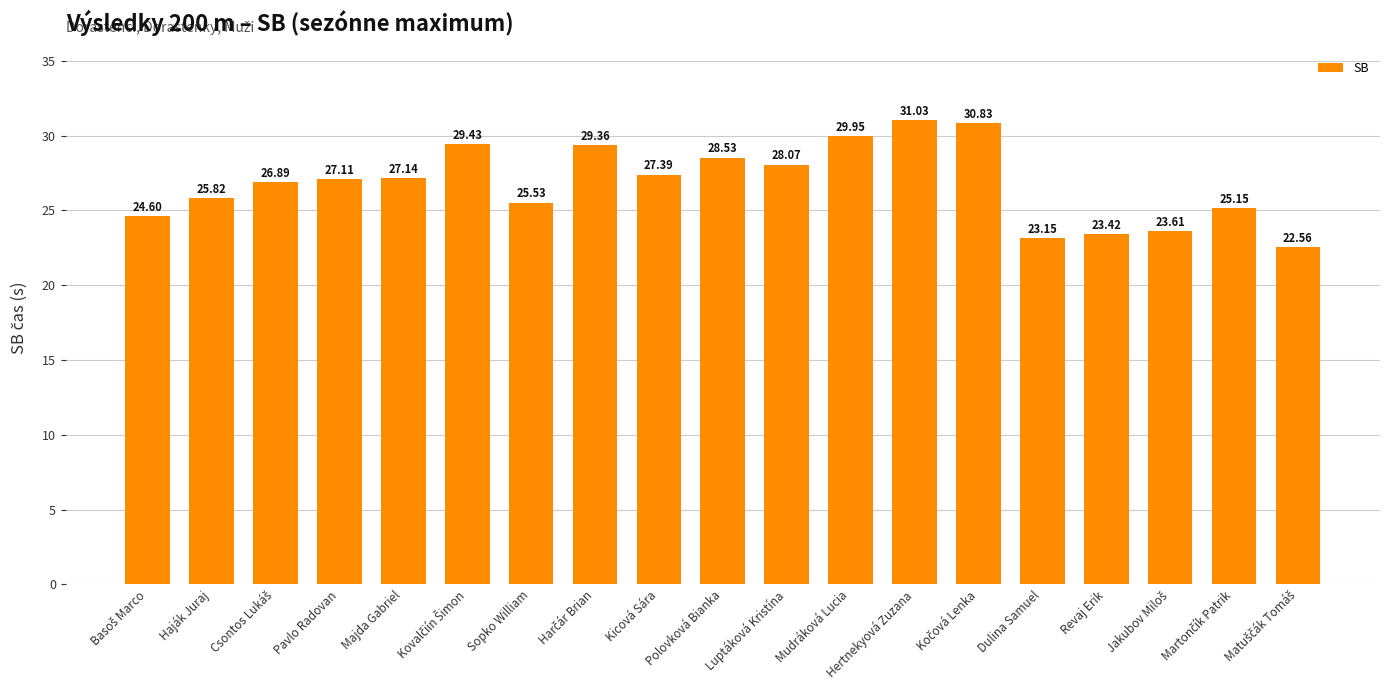

What is the difference between the second highest and minimum values?

8.3